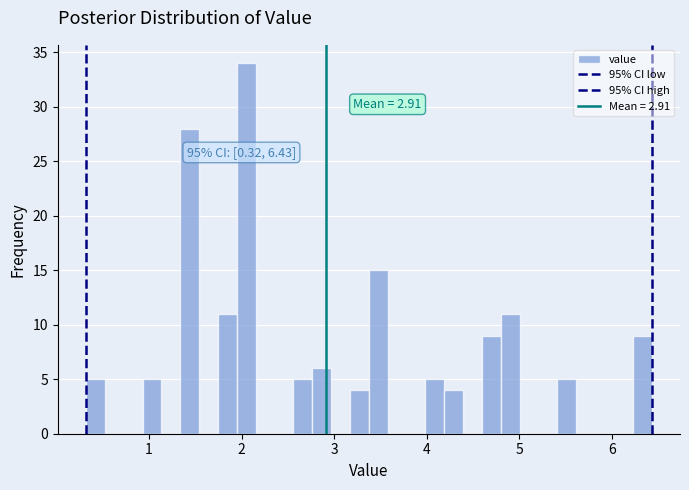

Read against the x-axis, roughly where is the centre of the tallest bar?

2.1